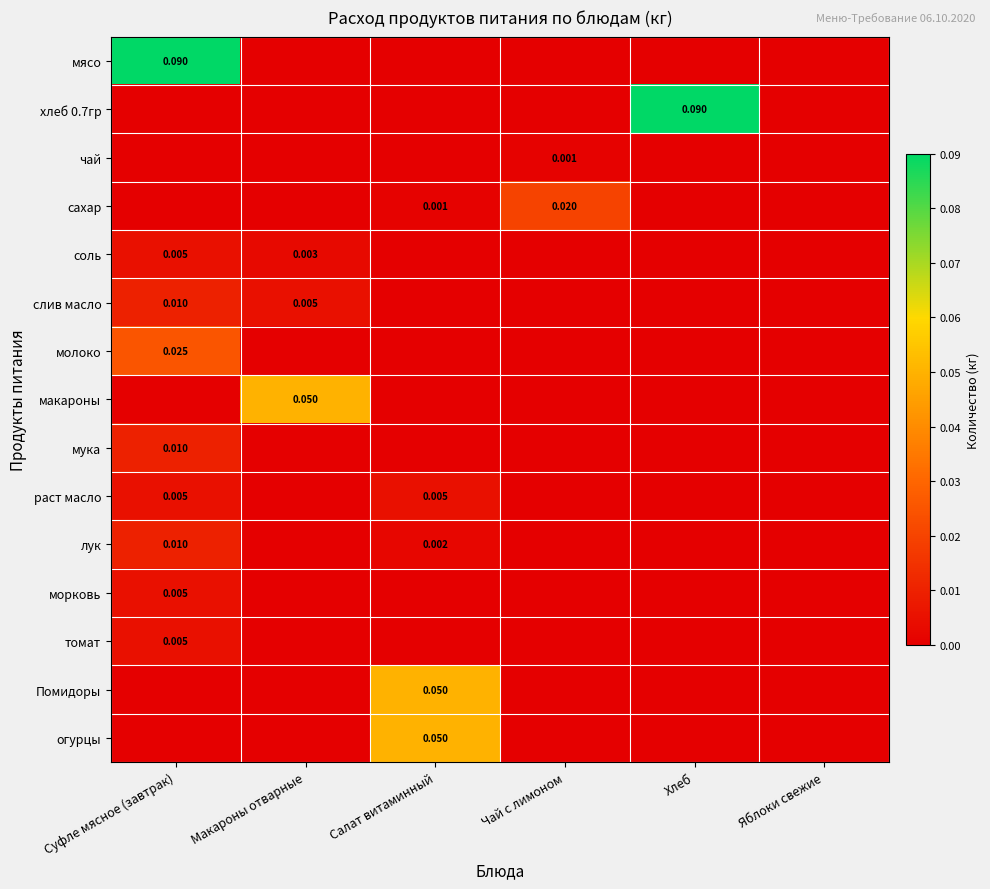

At which category is the sum across all series the highest?

Суфле мясное (завтрак)